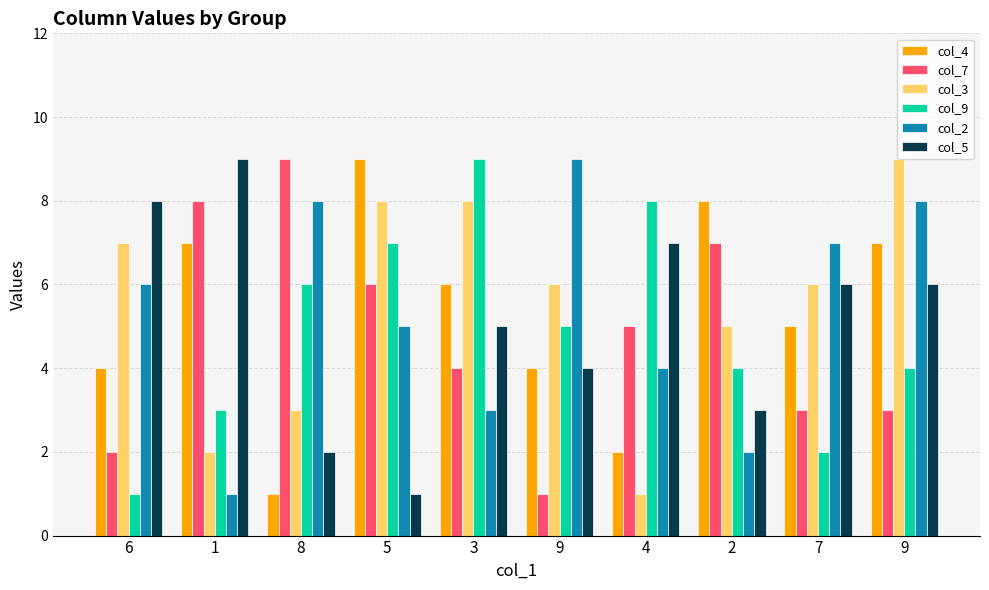

Which has a higher value, 1 or 5?

5